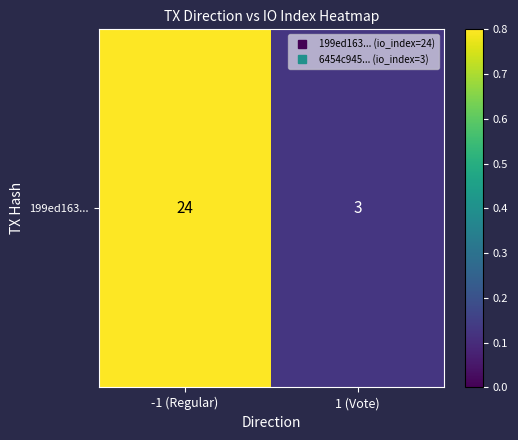

At which category does the chart reach its minimum across all series?

1 (Vote)